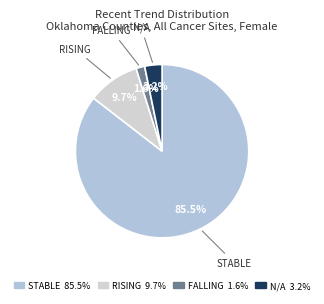

How many slices are in this pie chart?

4